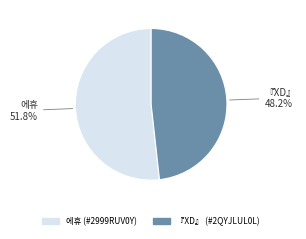

What percentage is NOT represented by 『XD』 (#2QYJLUL0L)?

51.8%